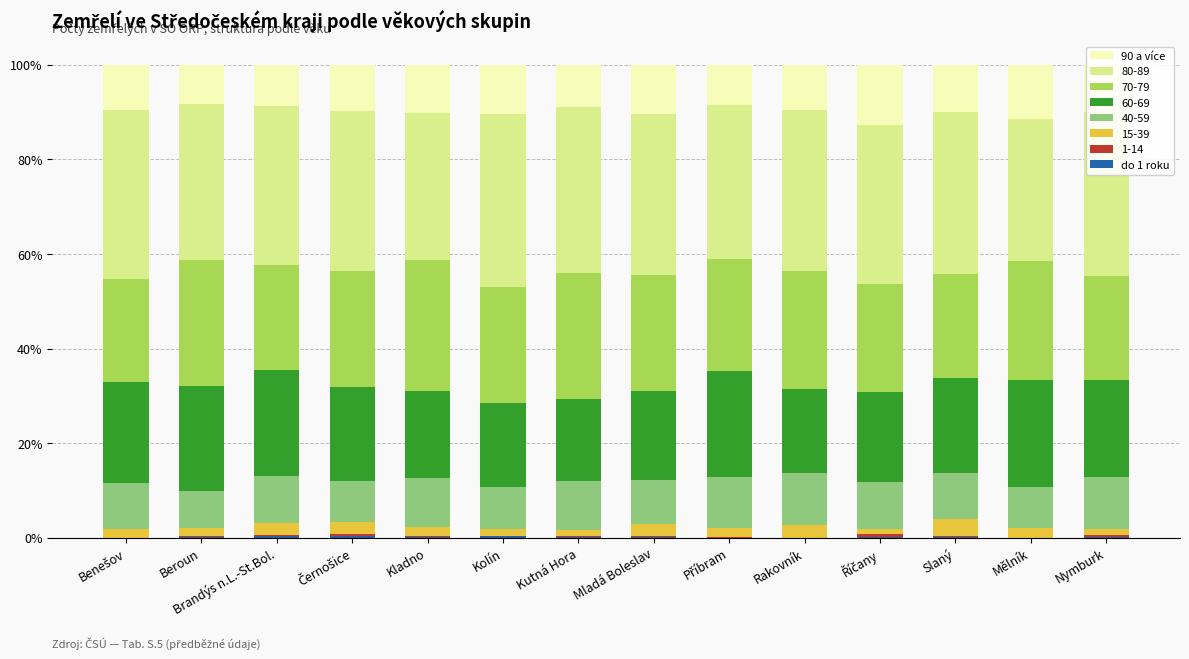

Does the chart contain stacked bars?

Yes